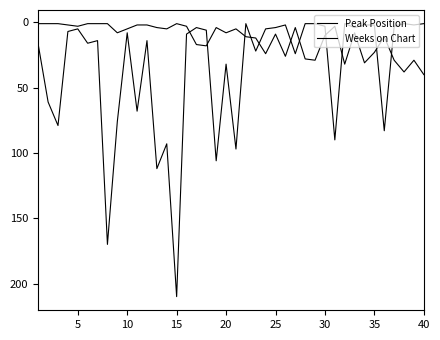

Does the chart have visible grid lines?

No